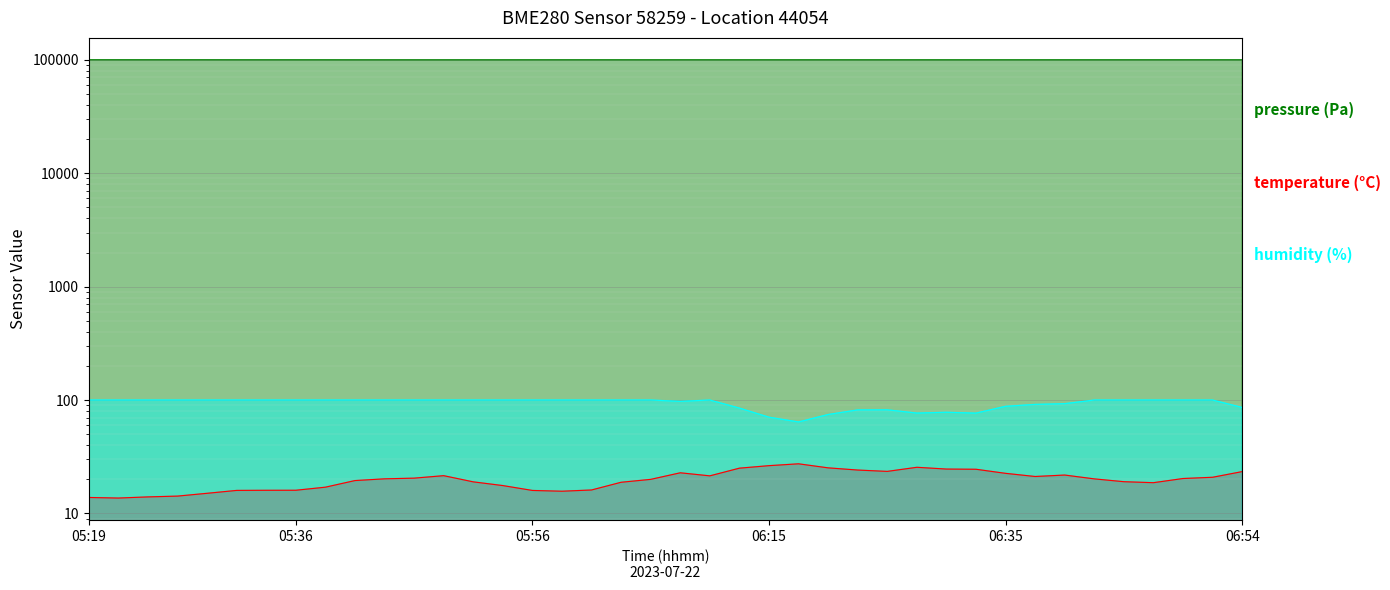

How many lines are shown in the chart?

3